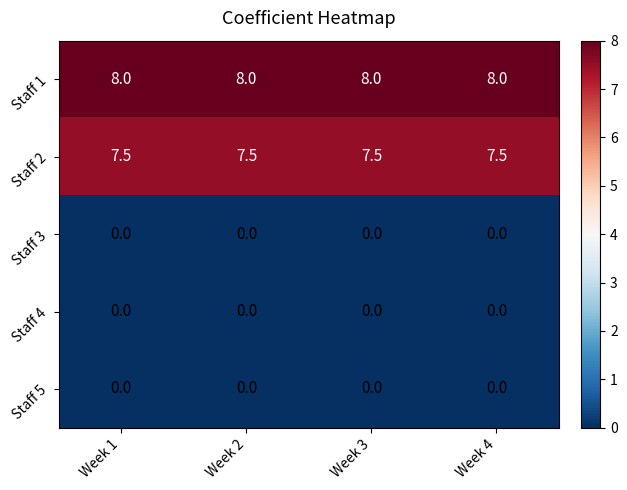

Read the Staff 2 value at Week 2.

7.5